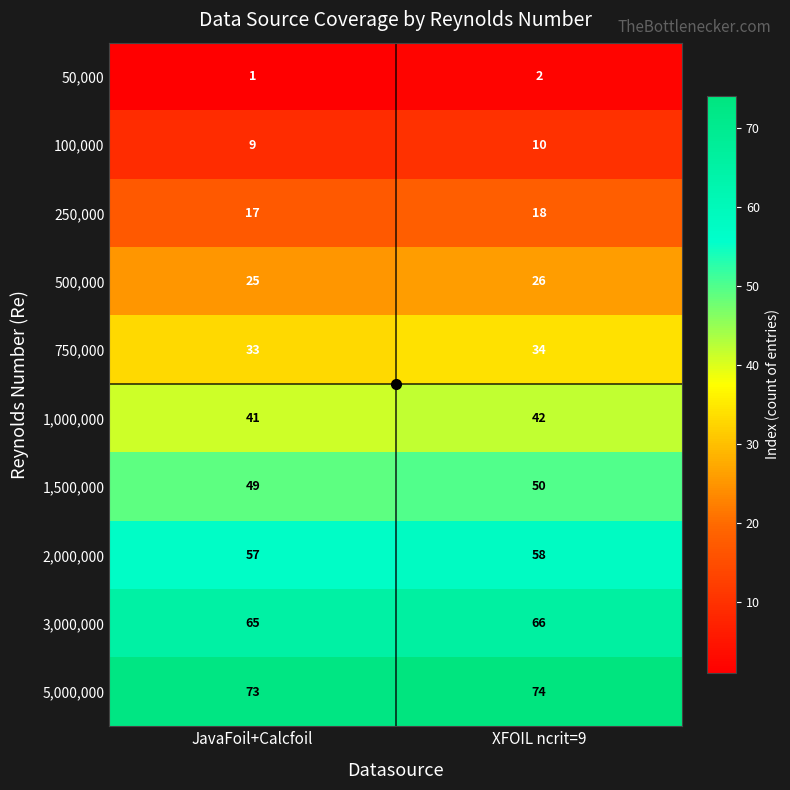

Count the number of categories in the chart.

2